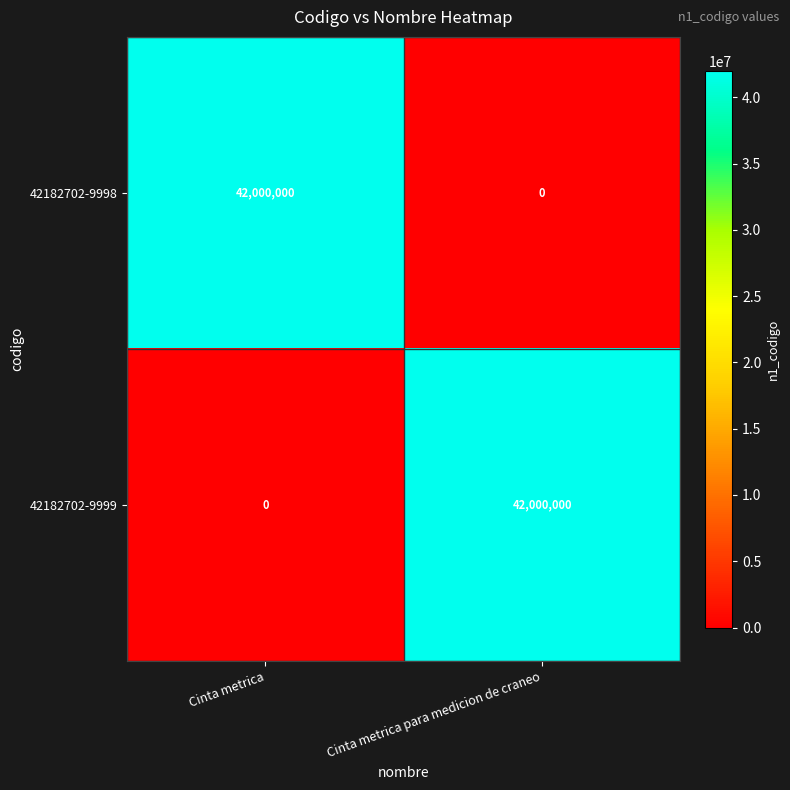

Reading right to left, transcribe all the data shown in this chart.

42182702-9998: Cinta metrica para medicion de craneo=0	Cinta metrica=42000000
42182702-9999: Cinta metrica para medicion de craneo=42000000	Cinta metrica=0